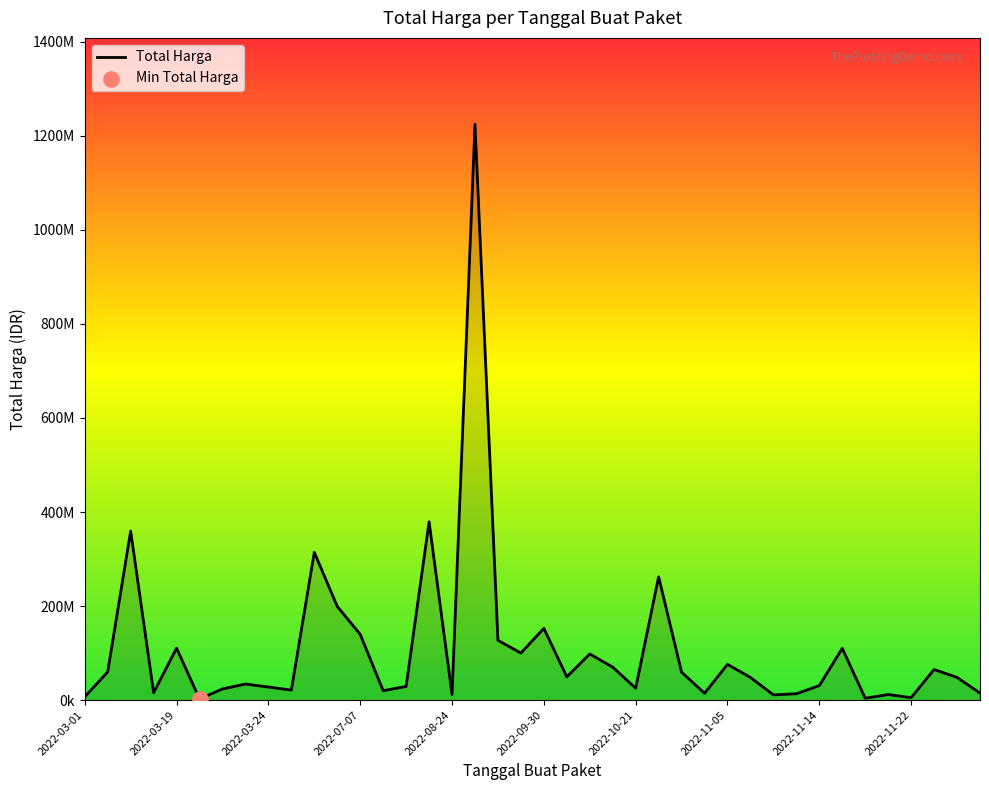

Is this an area chart (filled region under the line)?

Yes